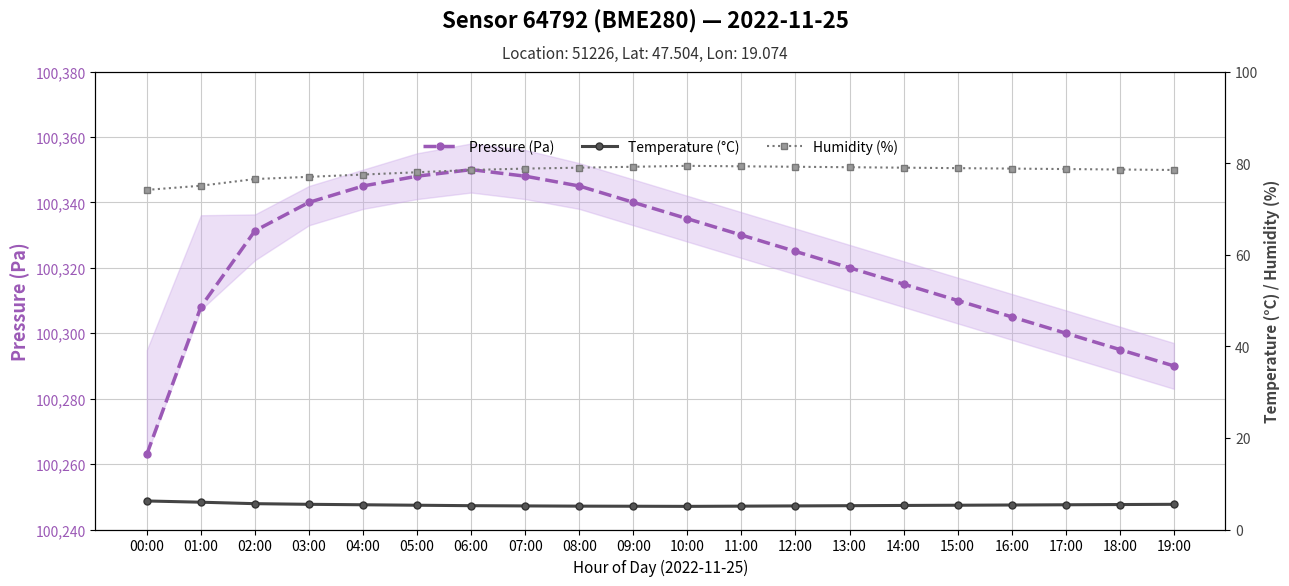

Rank the series by their maximum value, from lowest to highest.

Temperature (°C), Humidity (%), Pressure (Pa)